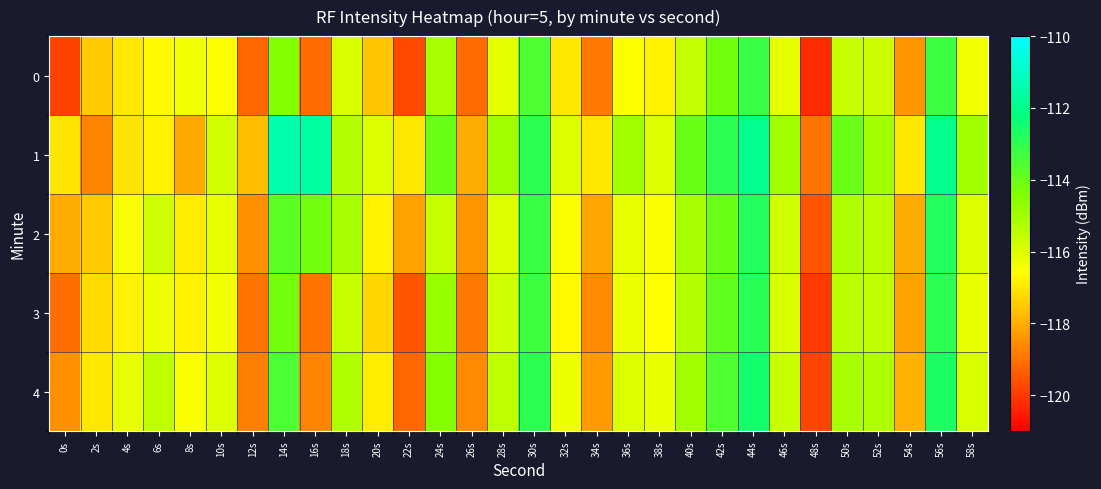

Reading left to right, extract all data points from this chart.

0: 0s=-119.9	2s=-117.5	4s=-117.0	6s=-116.7	8s=-116.4	10s=-116.6	12s=-119.2	14s=-114.4	16s=-119.1	18s=-115.9	20s=-117.6	22s=-119.7	24s=-115.1	26s=-119.1	28s=-116.1	30s=-113.5	32s=-117.0	34s=-118.9	36s=-116.6	38s=-116.8	40s=-115.6	42s=-114.2	44s=-113.1	46s=-116.1	48s=-120.2	50s=-115.6	52s=-115.8	54s=-118.4	56s=-113.3	58s=-116.4
1: 0s=-117.0	2s=-118.7	4s=-117.1	6s=-116.8	8s=-118.1	10s=-115.8	12s=-117.7	14s=-111.4	16s=-111.6	18s=-115.3	20s=-116.0	22s=-117.0	24s=-114.0	26s=-118.0	28s=-115.0	30s=-113.0	32s=-116.0	34s=-117.0	36s=-115.0	38s=-116.0	40s=-114.0	42s=-113.0	44s=-112.0	46s=-115.0	48s=-119.0	50s=-114.0	52s=-115.0	54s=-117.0	56s=-112.0	58s=-115.0
2: 0s=-118.0	2s=-117.5	4s=-116.5	6s=-115.8	8s=-116.9	10s=-116.2	12s=-118.5	14s=-113.8	16s=-114.2	18s=-115.1	20s=-116.8	22s=-118.2	24s=-115.6	26s=-118.4	28s=-116.0	30s=-113.2	32s=-116.5	34s=-118.1	36s=-116.2	38s=-116.5	40s=-115.1	42s=-114.0	44s=-112.8	46s=-115.8	48s=-119.5	50s=-115.2	52s=-115.4	54s=-118.0	56s=-112.8	58s=-116.0
3: 0s=-119.1	2s=-117.2	4s=-116.8	6s=-116.3	8s=-116.8	10s=-116.4	12s=-119.0	14s=-114.2	16s=-119.0	18s=-115.6	20s=-117.3	22s=-119.5	24s=-114.8	26s=-118.9	28s=-115.8	30s=-113.3	32s=-116.7	34s=-118.6	36s=-116.3	38s=-116.6	40s=-115.3	42s=-113.9	44s=-112.9	46s=-115.9	48s=-120.0	50s=-115.4	52s=-115.5	54s=-118.2	56s=-113.0	58s=-116.2
4: 0s=-118.5	2s=-117.0	4s=-116.2	6s=-115.5	8s=-116.5	10s=-116.0	12s=-118.8	14s=-113.5	16s=-118.7	18s=-115.2	20s=-116.9	22s=-119.2	24s=-114.5	26s=-118.6	28s=-115.5	30s=-113.0	32s=-116.3	34s=-118.3	36s=-116.0	38s=-116.2	40s=-115.0	42s=-113.6	44s=-112.5	46s=-115.6	48s=-119.8	50s=-115.1	52s=-115.2	54s=-117.9	56s=-112.7	58s=-115.9